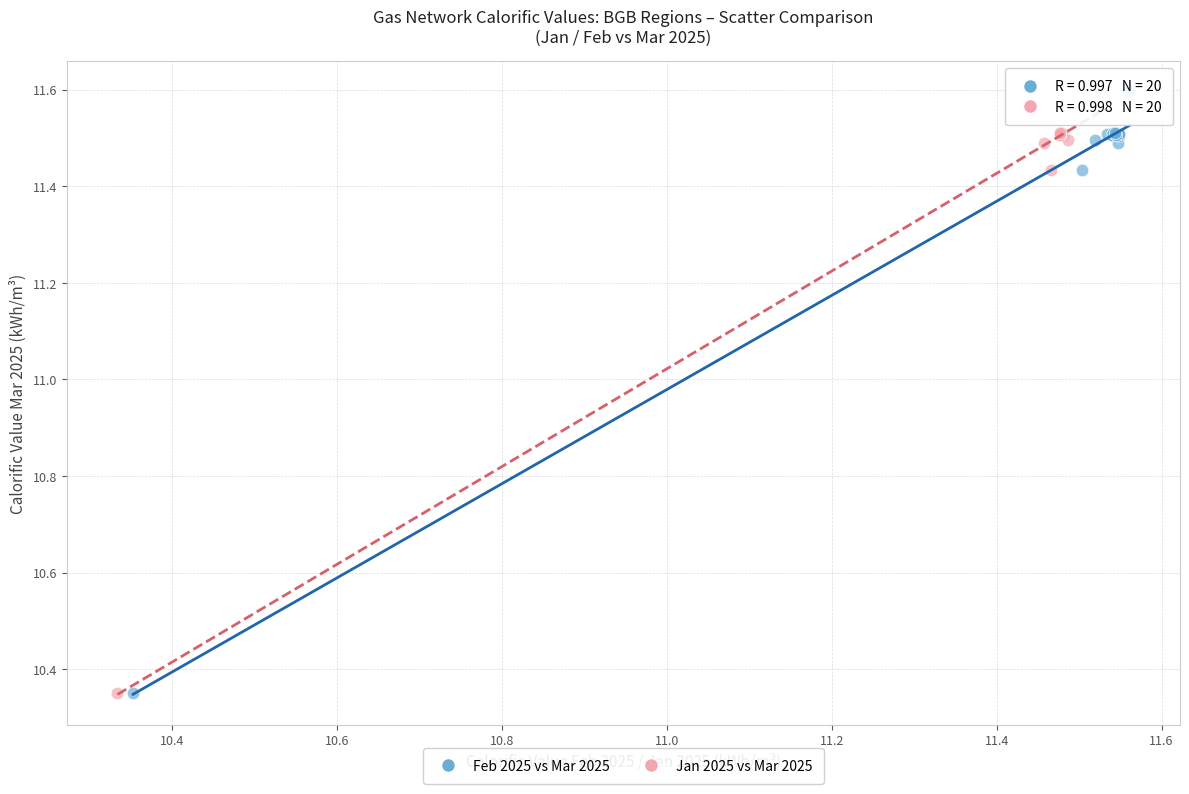

What are all the series names shown in the legend?

Feb 2025 vs Mar 2025, Jan 2025 vs Mar 2025